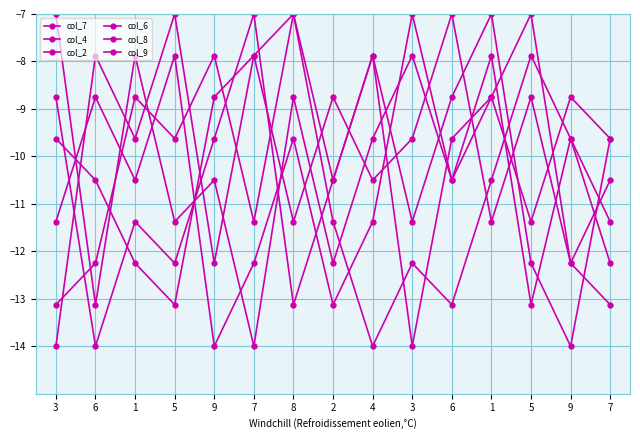

How many times do col_7 and col_2 cross each other?

8